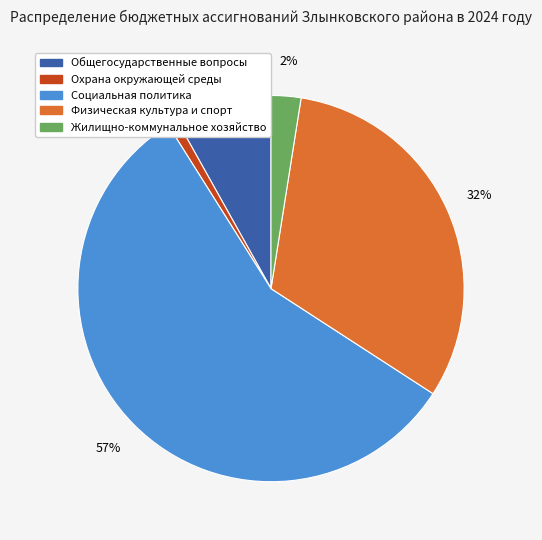

Which category has the smallest portion of the pie?

Охрана окружающей среды